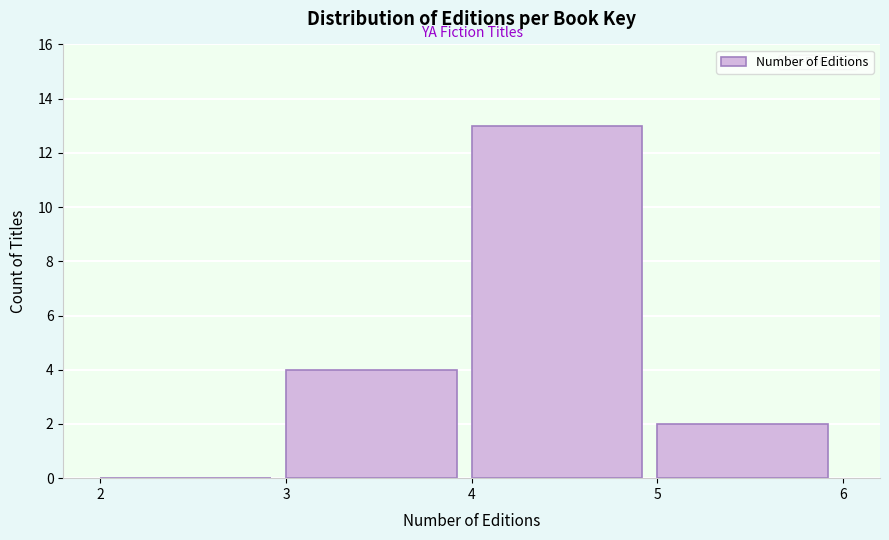

Reading left to right, transcribe all the data shown in this chart.

2=0	3=4	4=13	5=2